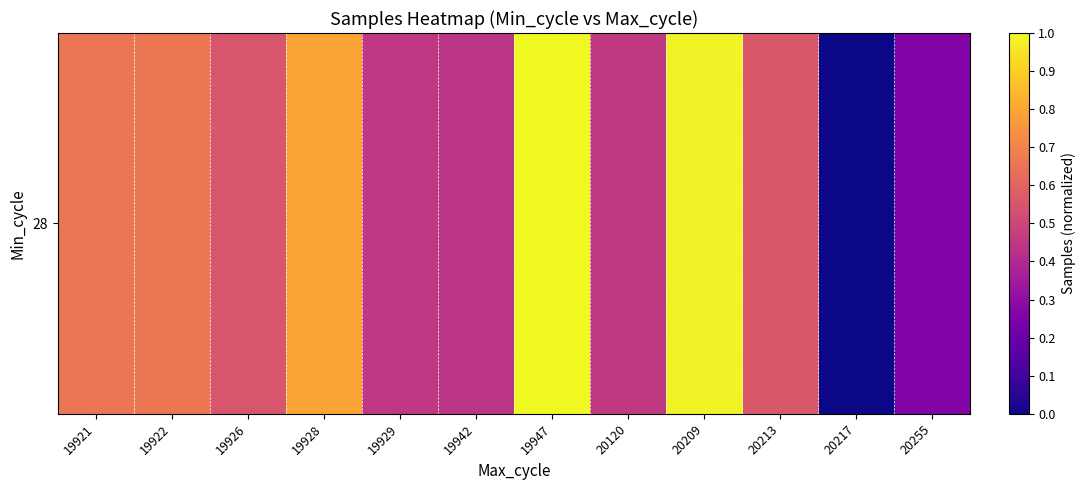

Reading left to right, list all the values displayed in this chart.

19921=0.7	19922=0.7	19926=0.6	19928=0.8	19929=0.5	19942=0.4	19947=1.0	20120=0.5	20209=1.0	20213=0.6	20217=0.0	20255=0.3